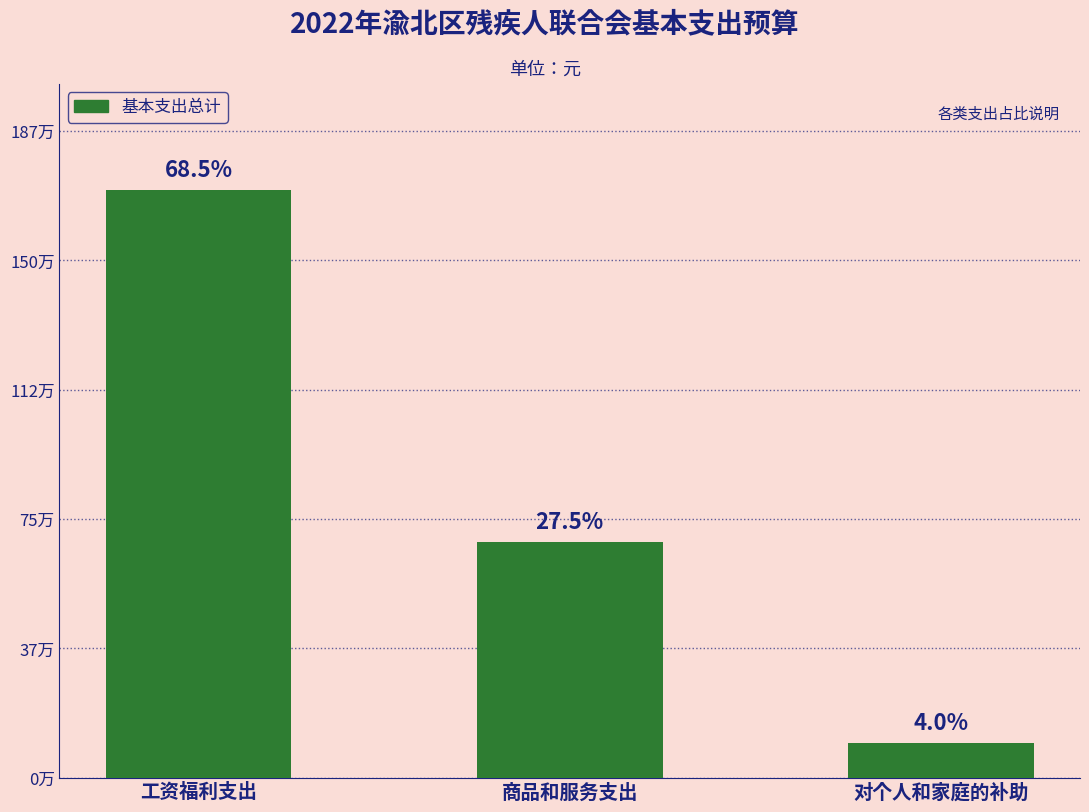

Does the chart contain any negative values?

No